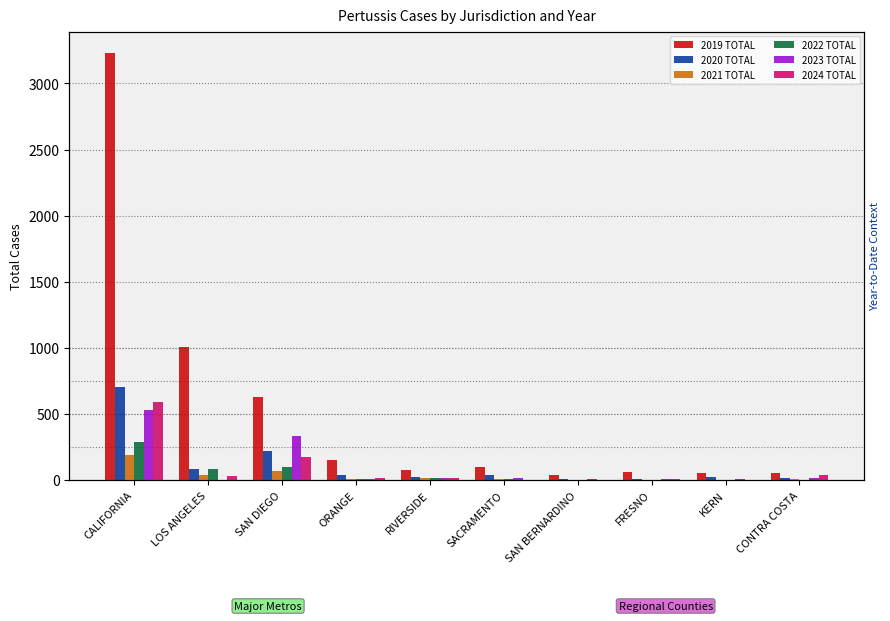

Does the chart contain stacked bars?

No